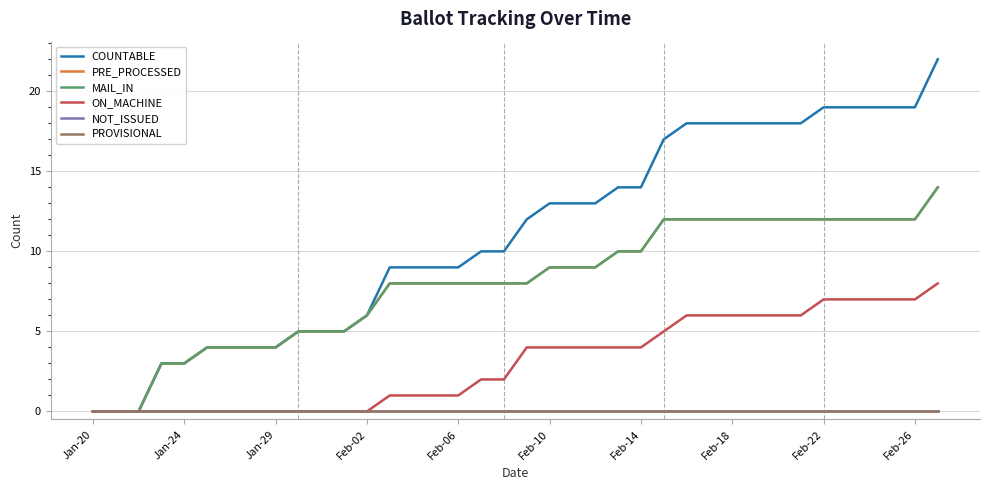

Does the chart have visible grid lines?

Yes